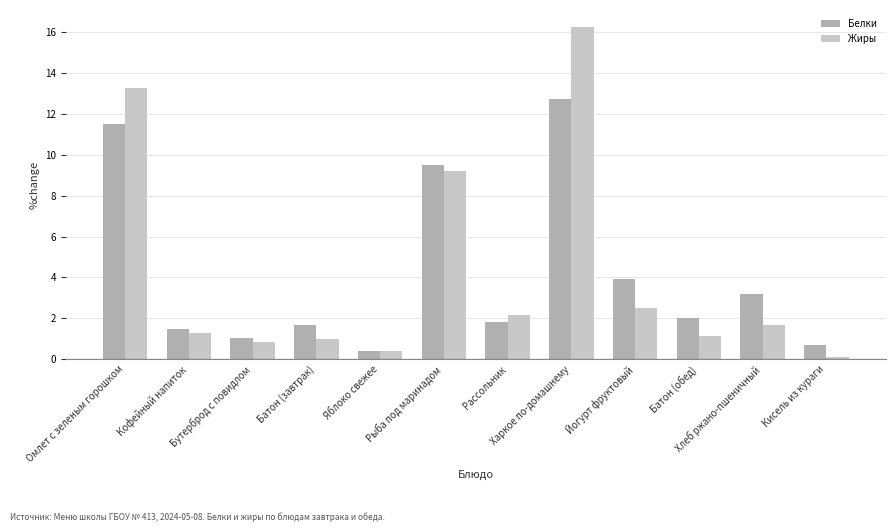

What is the label of the 12th bar from the right?

Омлет с зеленым горошком